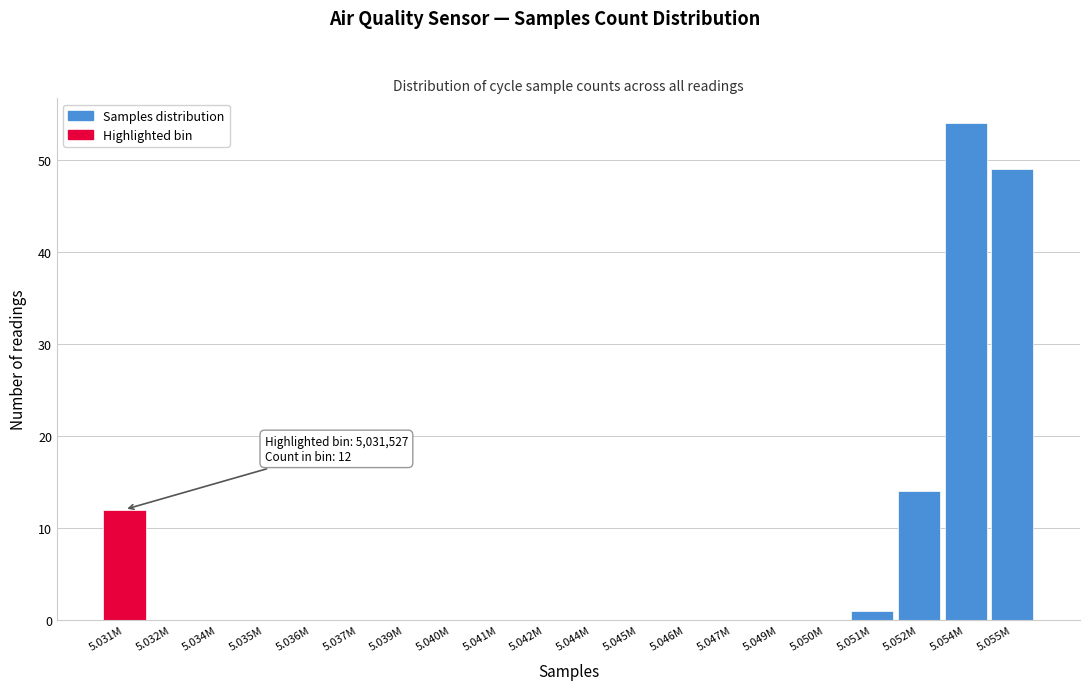

Reading left to right, list all the values displayed in this chart.

5.031M=12	5.032M=0	5.034M=0	5.035M=0	5.036M=0	5.037M=0	5.039M=0	5.040M=0	5.041M=0	5.042M=0	5.044M=0	5.045M=0	5.046M=0	5.047M=0	5.049M=0	5.050M=0	5.051M=1	5.052M=14	5.054M=54	5.055M=49